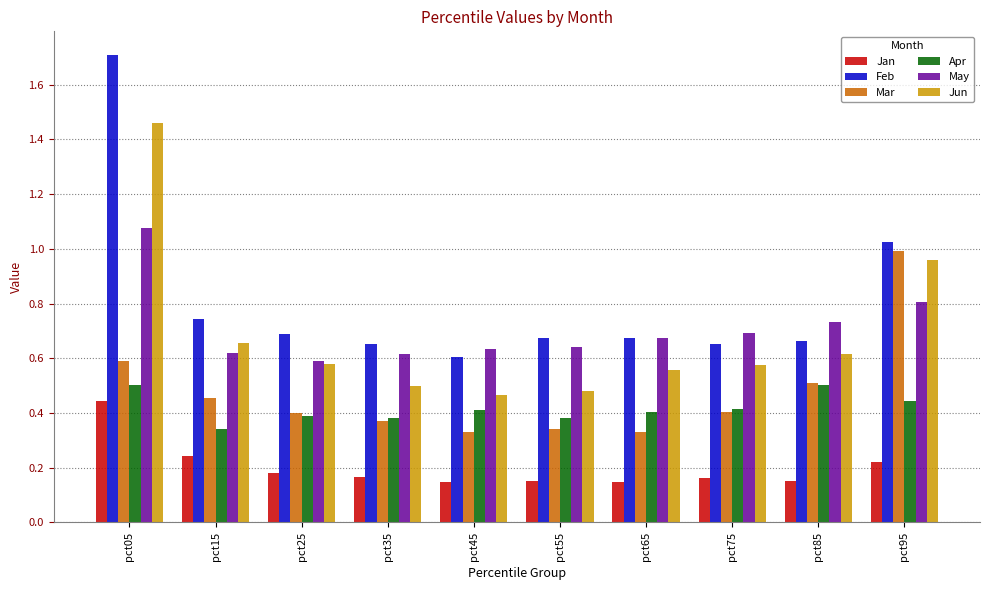

Which series has the largest total across all categories?

Feb